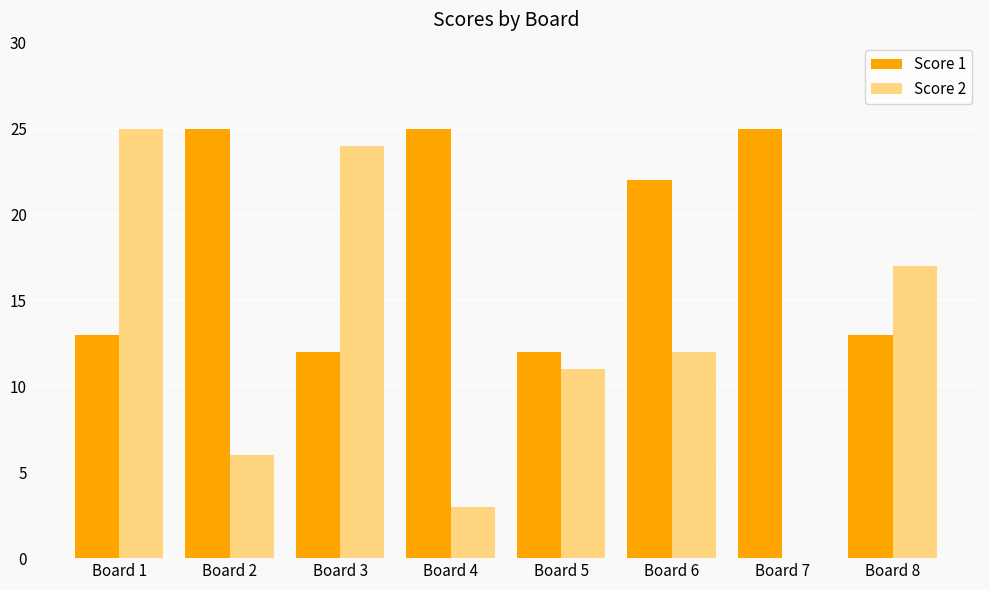

What is the highest value of the Score 2 series?

25